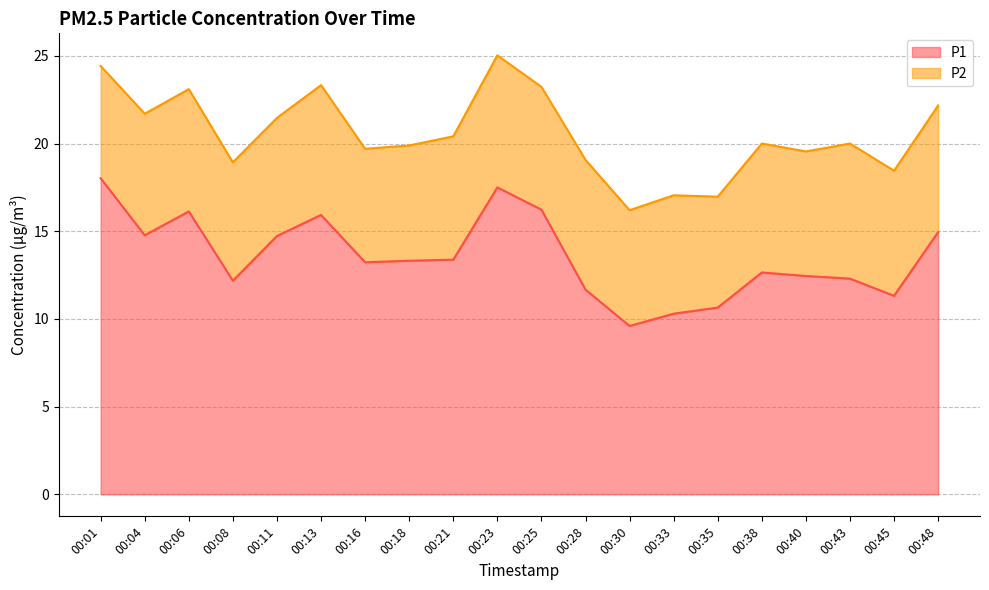

Rank the categories by value from lowest to highest.

00:30, 00:33, 00:35, 00:45, 00:28, 00:08, 00:43, 00:40, 00:38, 00:16, 00:18, 00:21, 00:11, 00:04, 00:48, 00:13, 00:06, 00:25, 00:23, 00:01